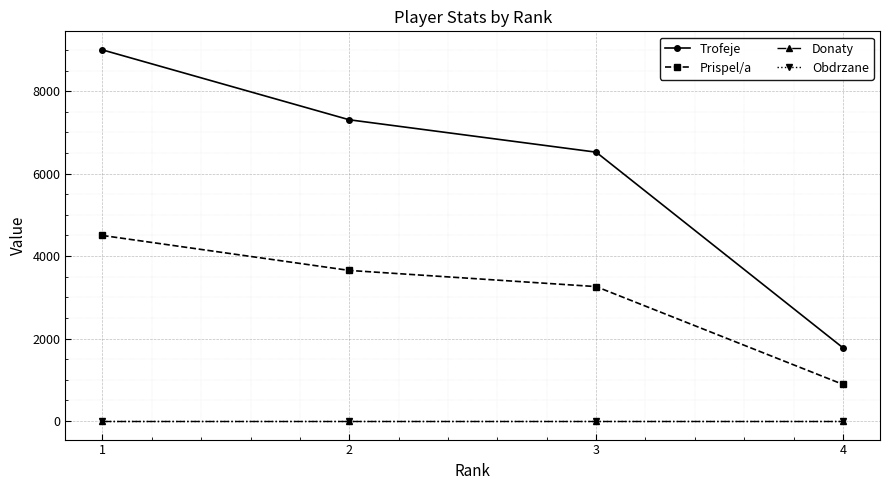

True or false: Prispel/a has a value of 6053 at 1.

False